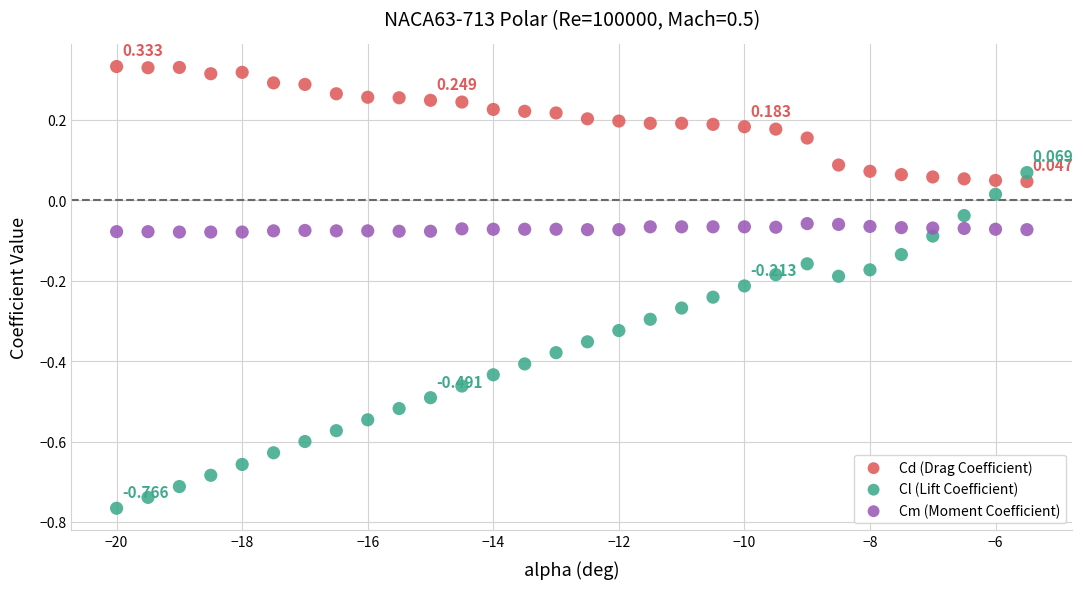

Which series contains the highest Y value?

Cd (Drag Coefficient)